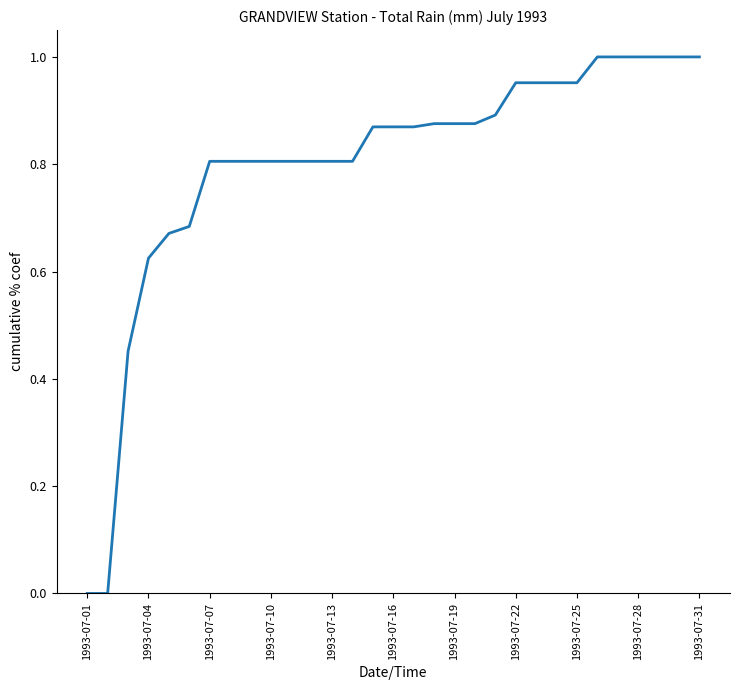

Is this an area chart (filled region under the line)?

No